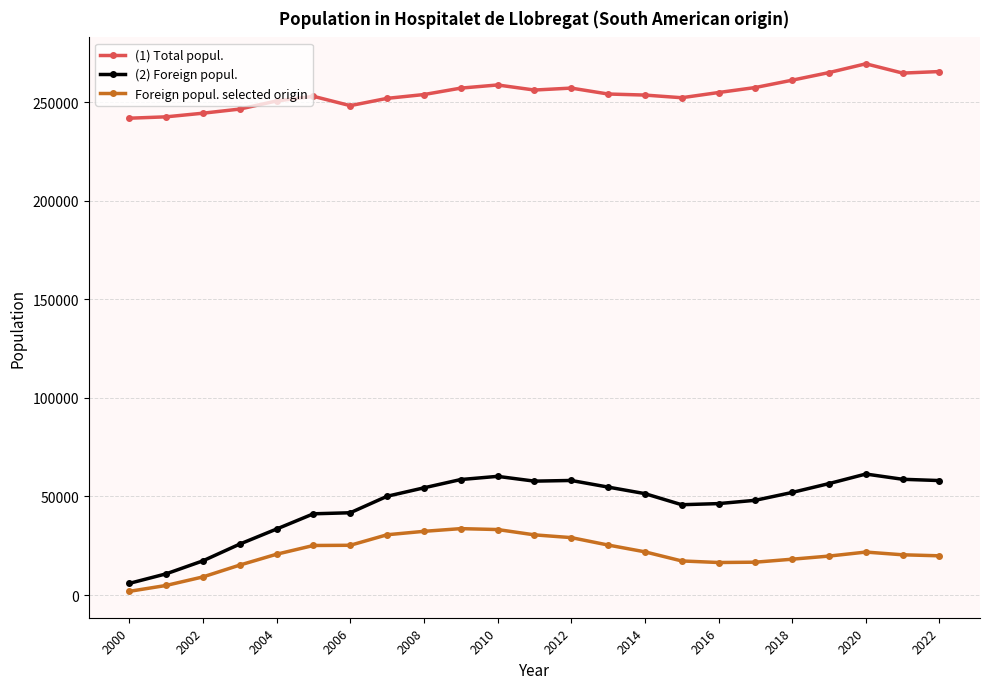

In (2) Foreign popul., how many points are lower than both neighbors (excluding endpoints)?

2